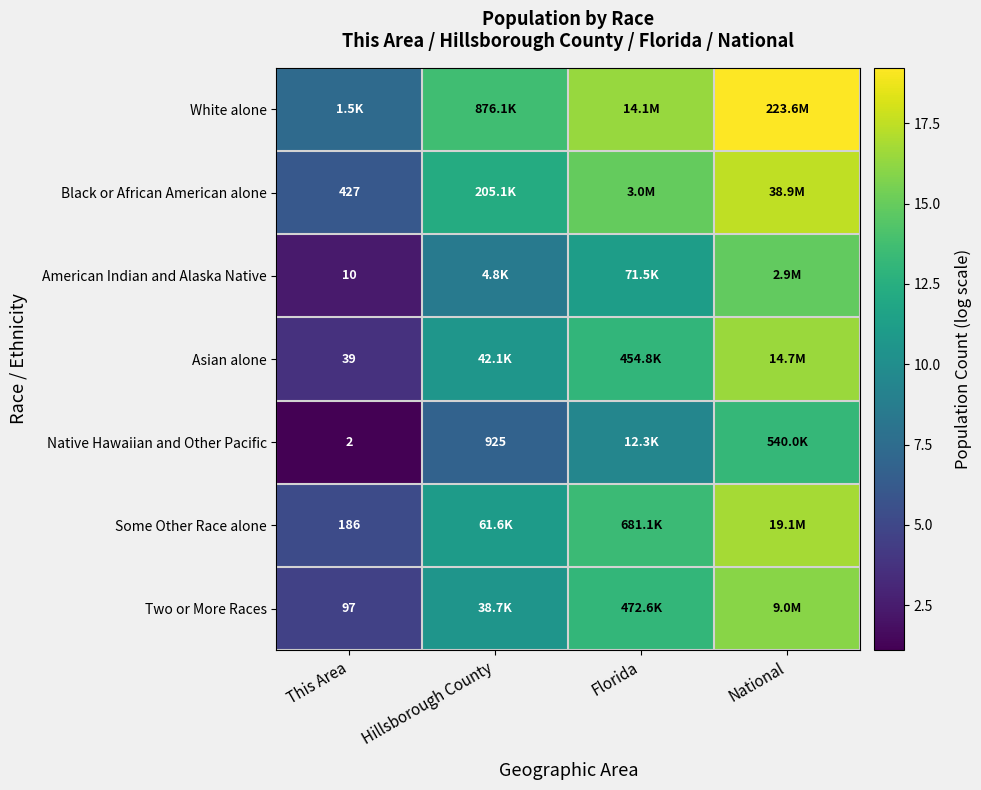

Which category has the highest value in the Black or African American alone series?

National